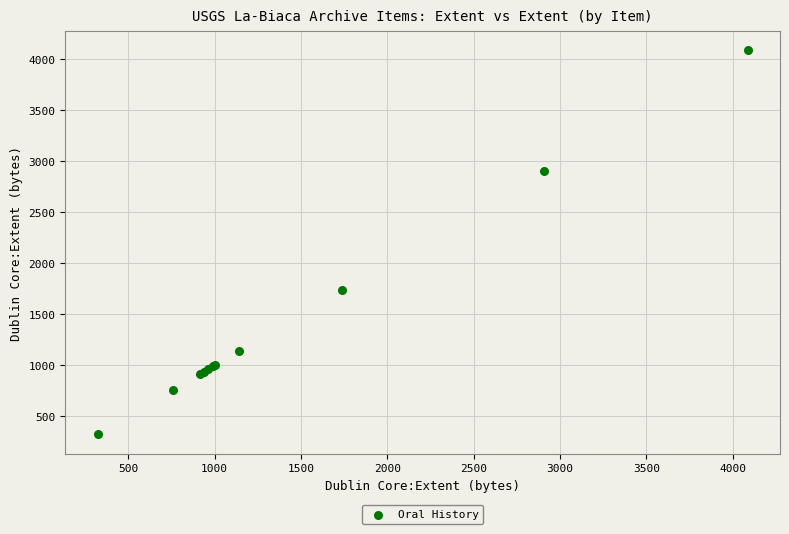

What Y value in the scatter plot is closest to 2204?

1736